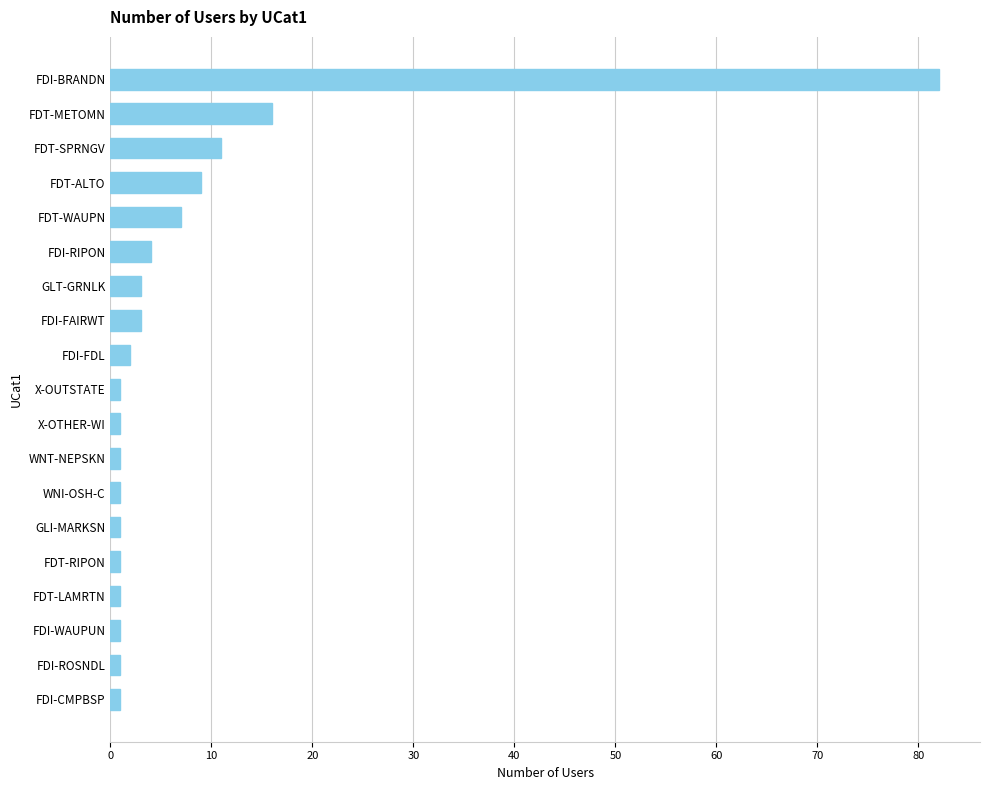

Approximately how many times larger is the value at FDT-WAUPN compared to FDT-SPRNGV?

0.6